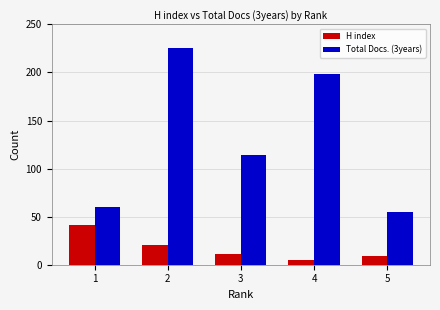

What are all the series names shown in the legend?

H index, Total Docs. (3years)